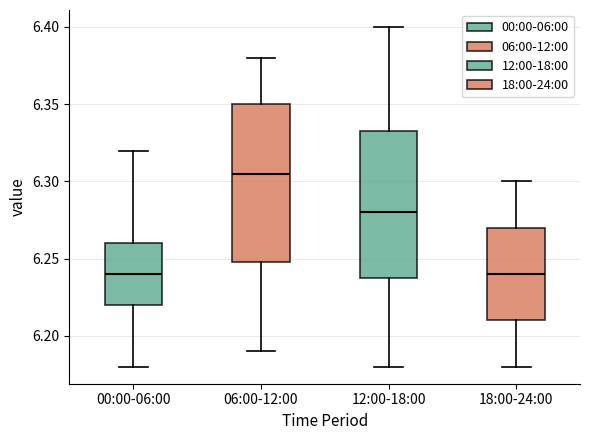

Which box is the tallest, from its lower edge to its upper edge?

06:00-12:00